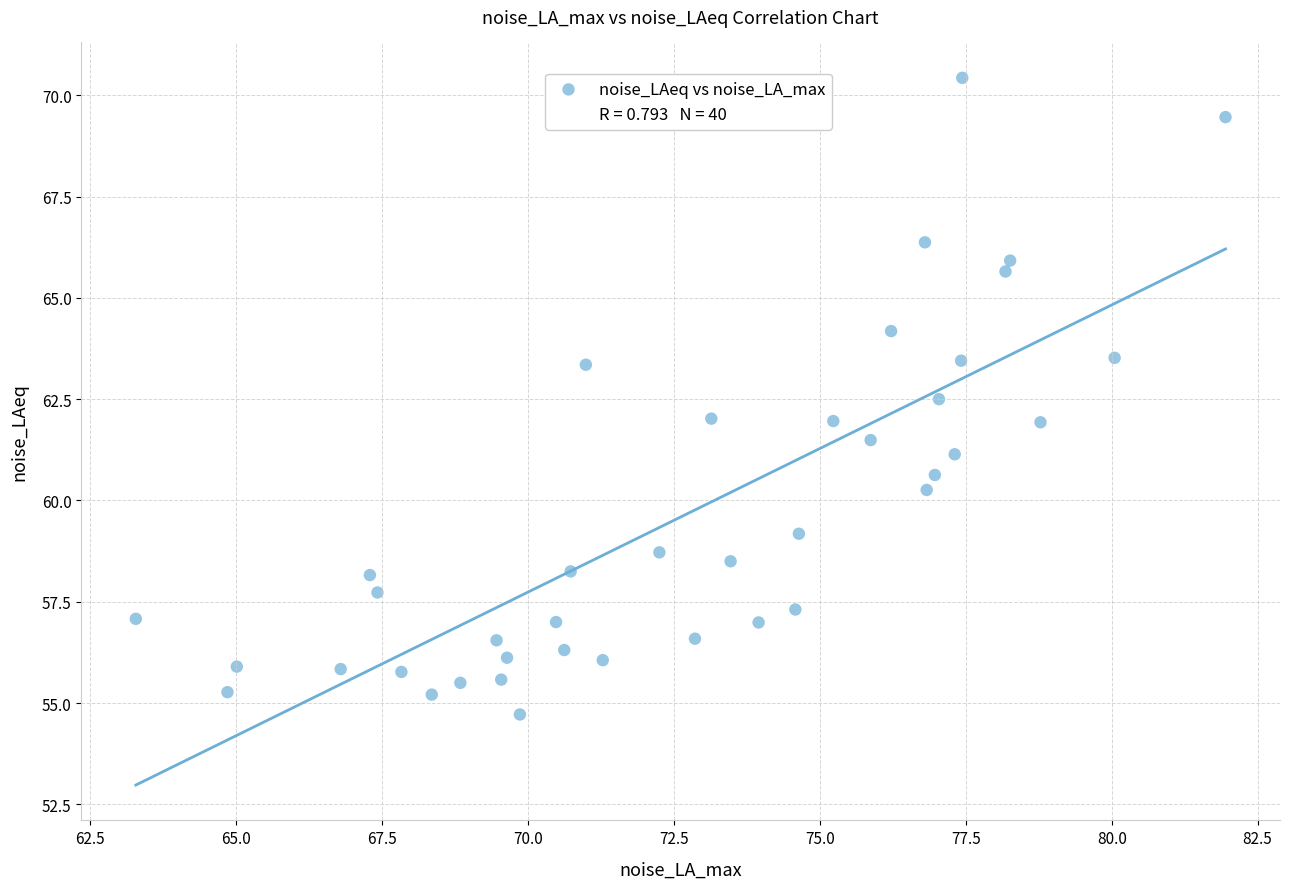

What is the range of Y values (max minus min)?

15.7